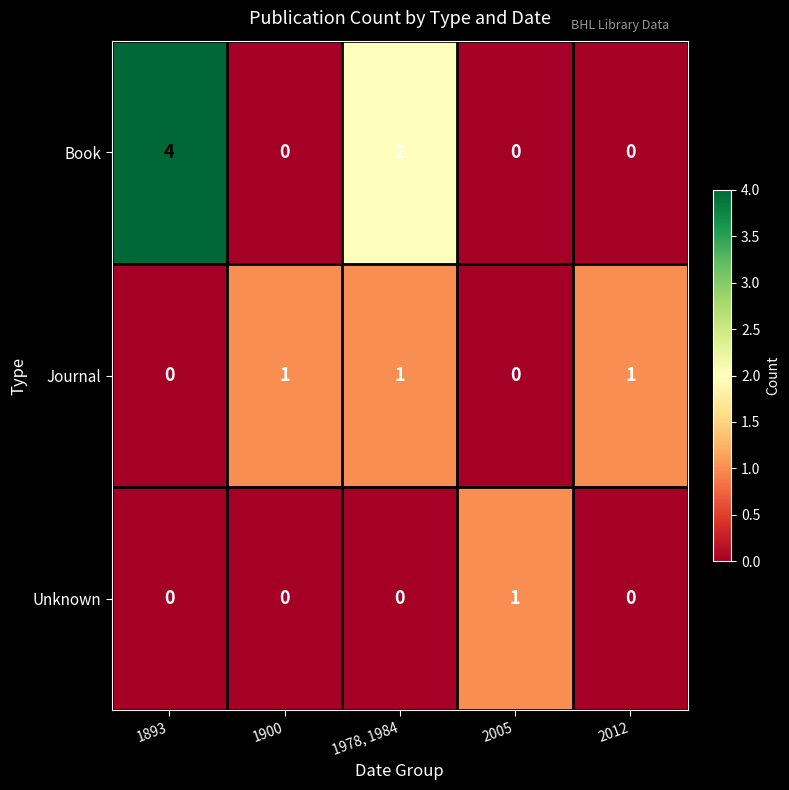

At which category is the sum across all series the highest?

1893